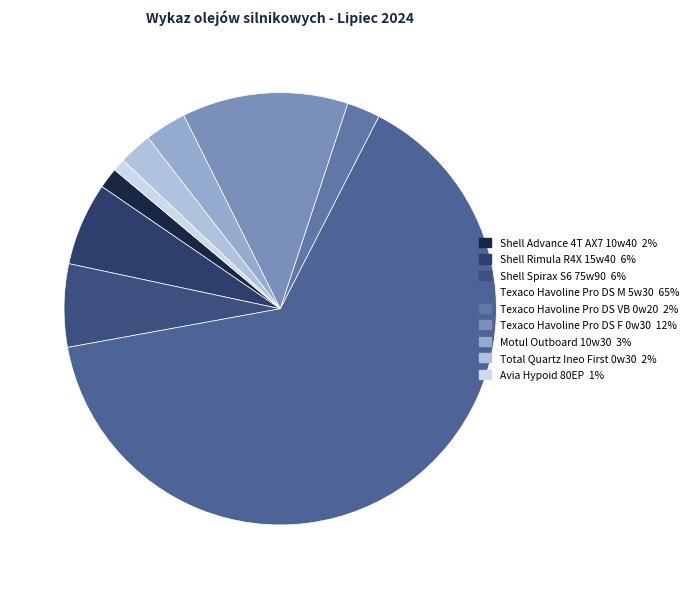

Which category accounts for the majority?

Texaco Havoline Pro DS M 5w30